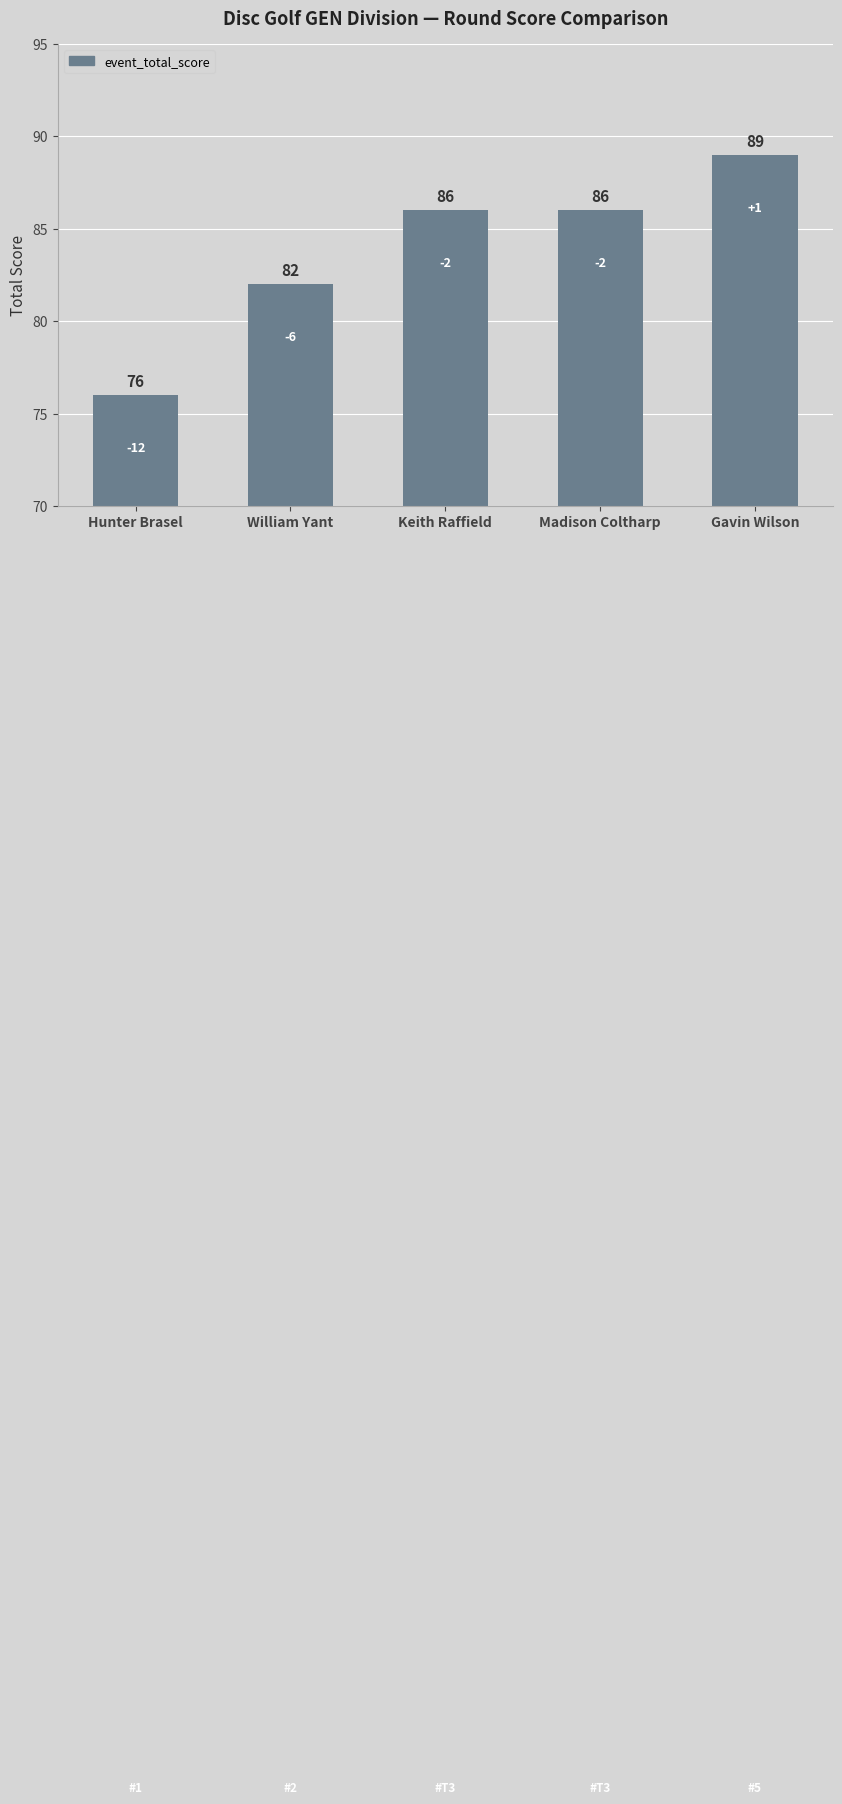

What is the greatest value displayed?

89